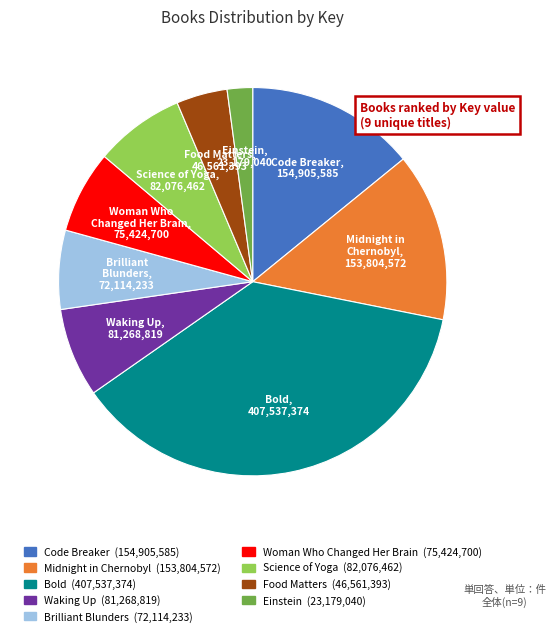

True or false: Code Breaker accounts for 14% of the total.

True